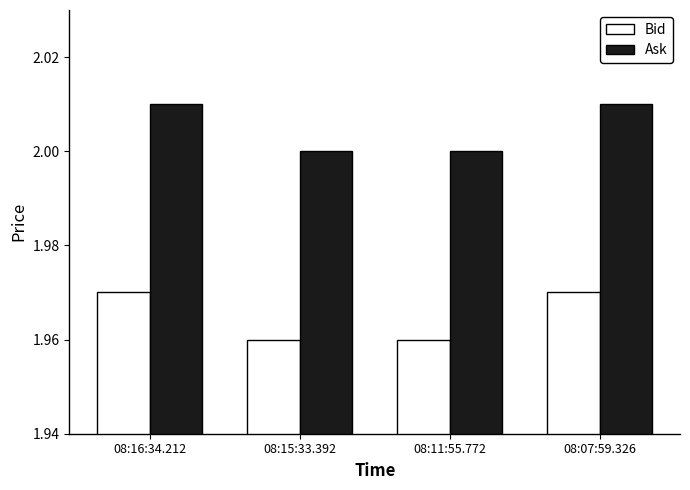

What position from the right is 08:11:55.772?

2